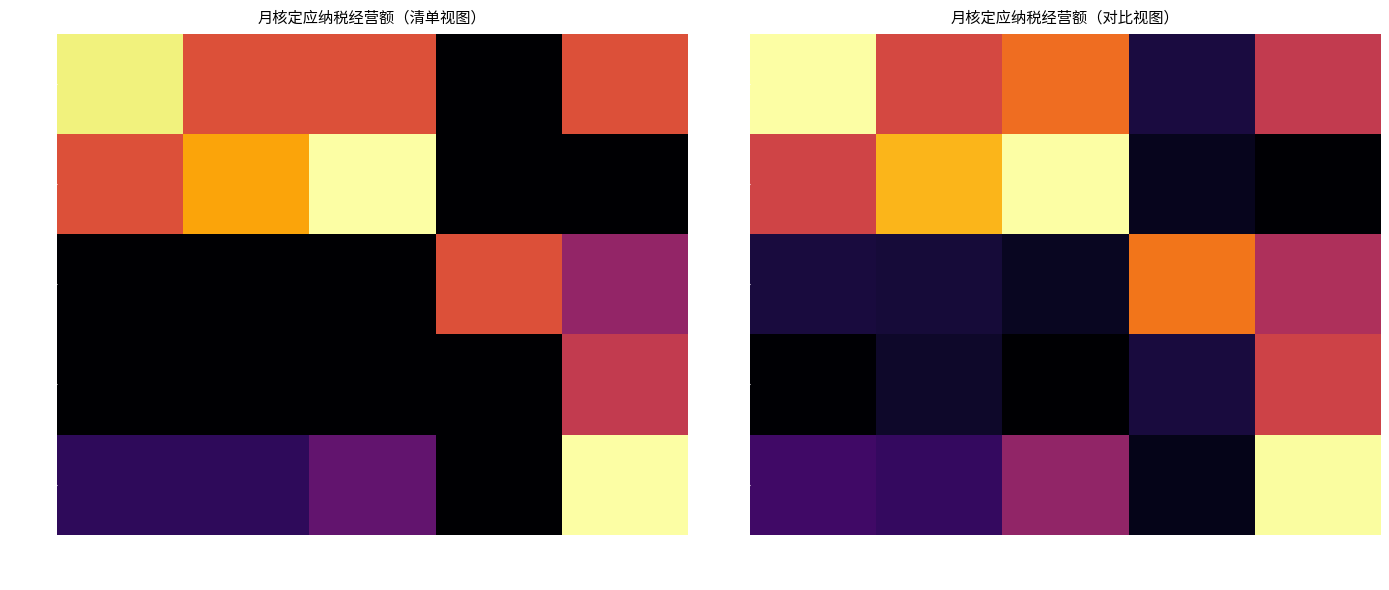

At which label is 高永和 closest to 17933?

汽车租赁